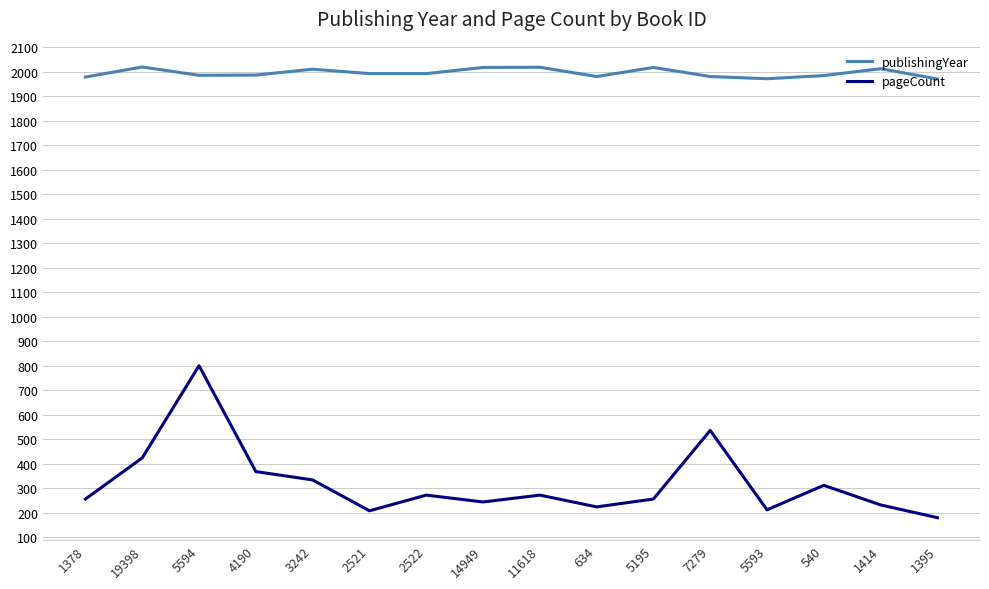

List the series in order of their overall mean, lowest first.

pageCount, publishingYear